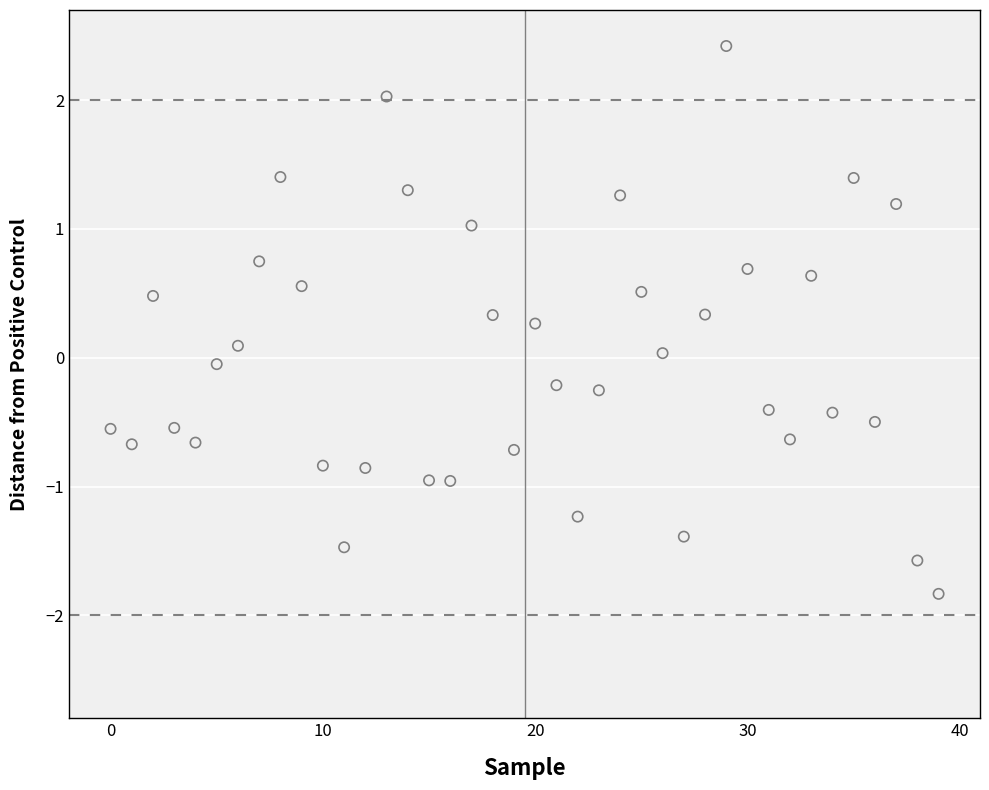

What is the range of Y values (max minus min)?

4.3